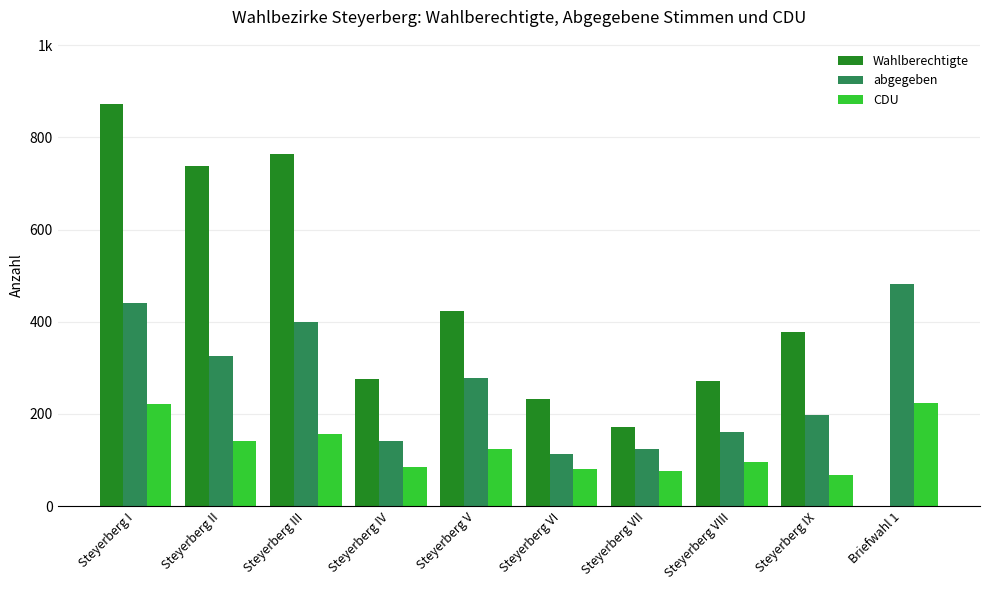

What value does the abgegeben series have at Briefwahl 1?

481